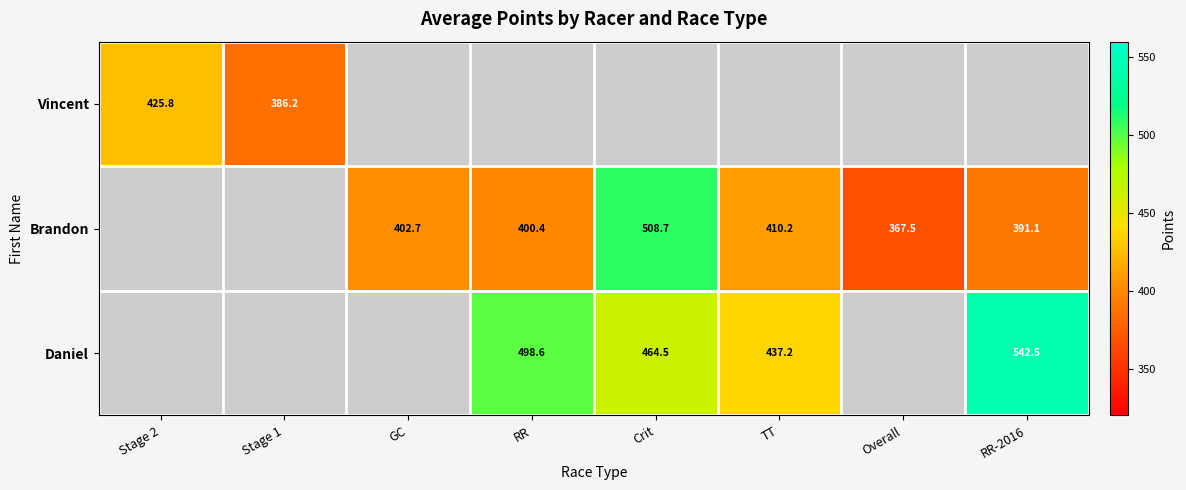

Which label corresponds to the largest value in the chart?

RR-2016